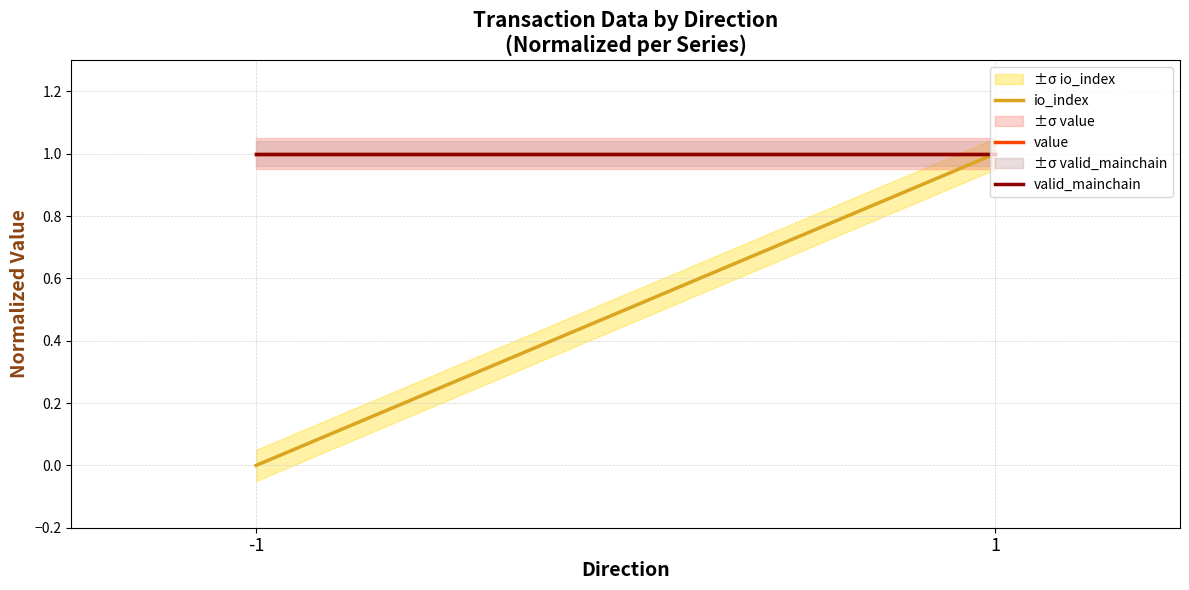

Count the io_index values in the range 0 to 1.

2